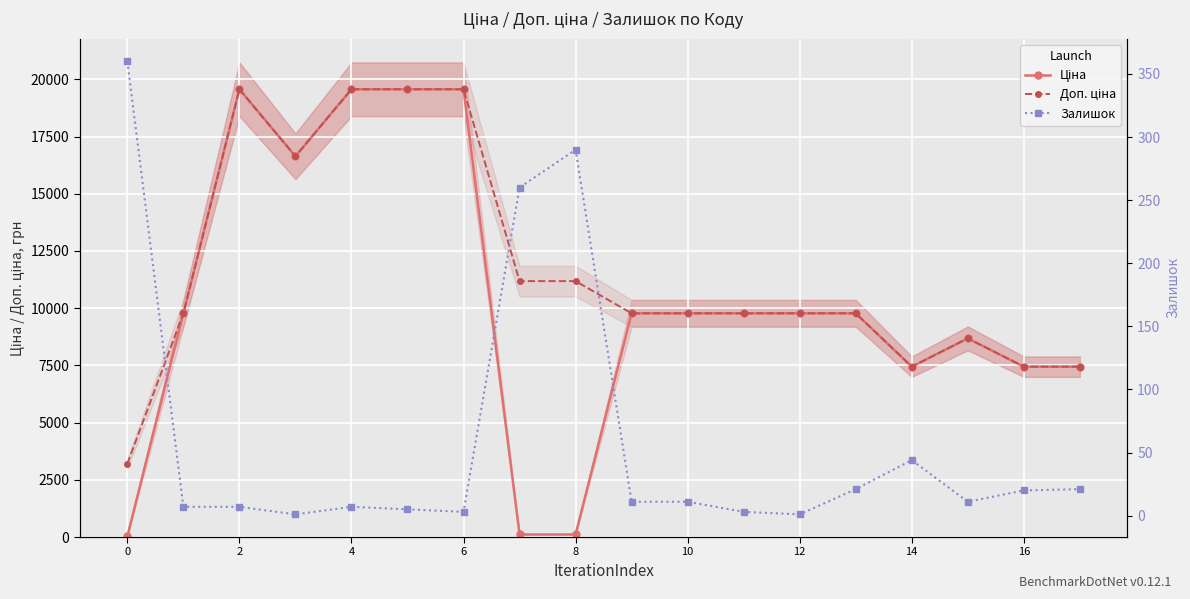

What is the spread (max minus min) of values at 16?

11070.2